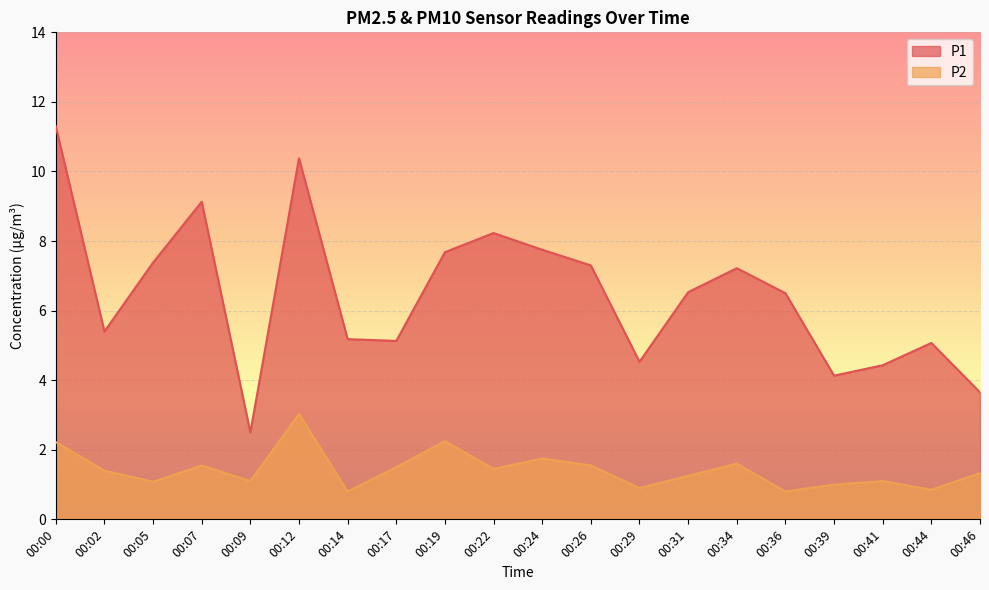

True or false: P2 and P1 cross at least once.

False